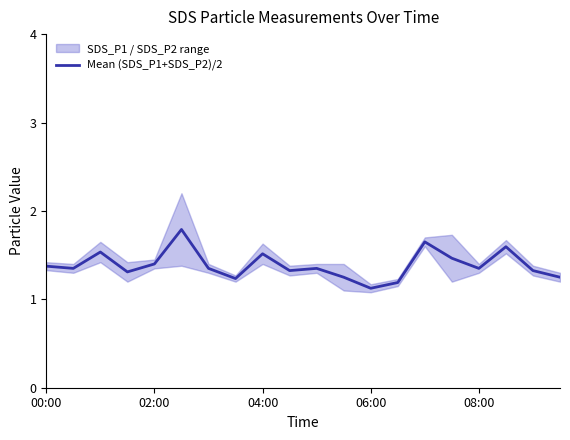

What is the label of the 3rd point from the right?

17